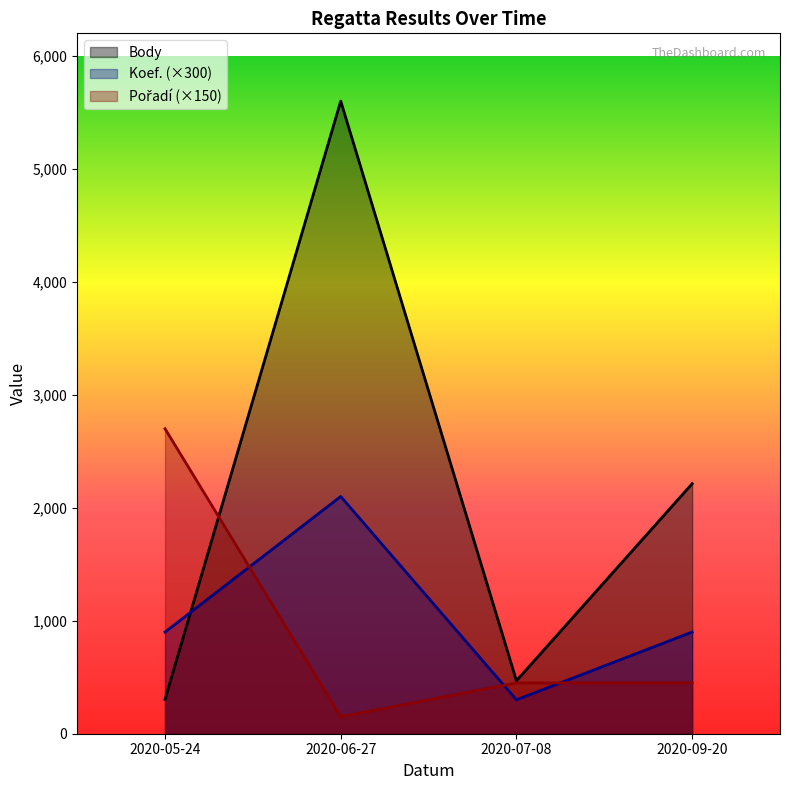

What are all the series names shown in the legend?

Body, Koef., Pořadí